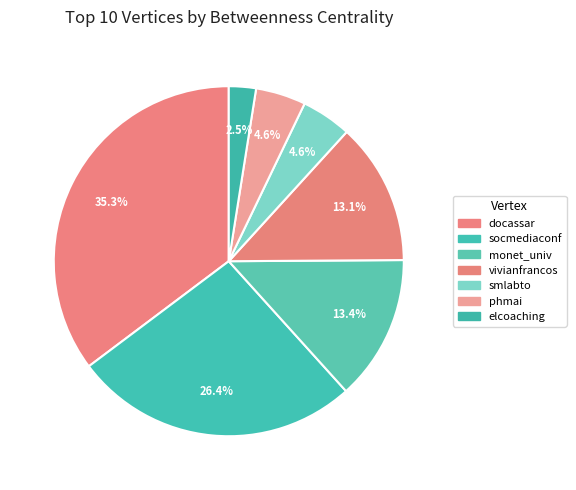

Between elcoaching and socmediaconf, which is larger?

socmediaconf